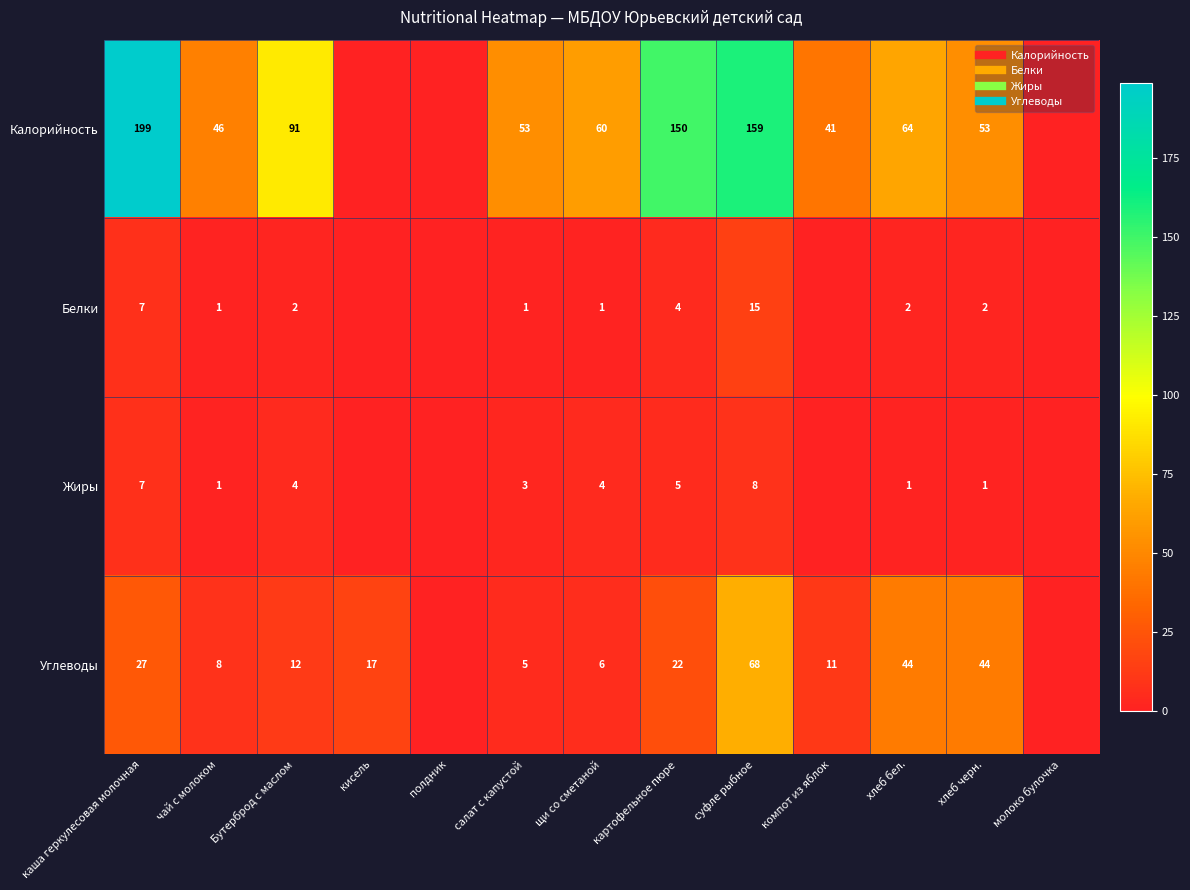

Count the number of categories in the chart.

13